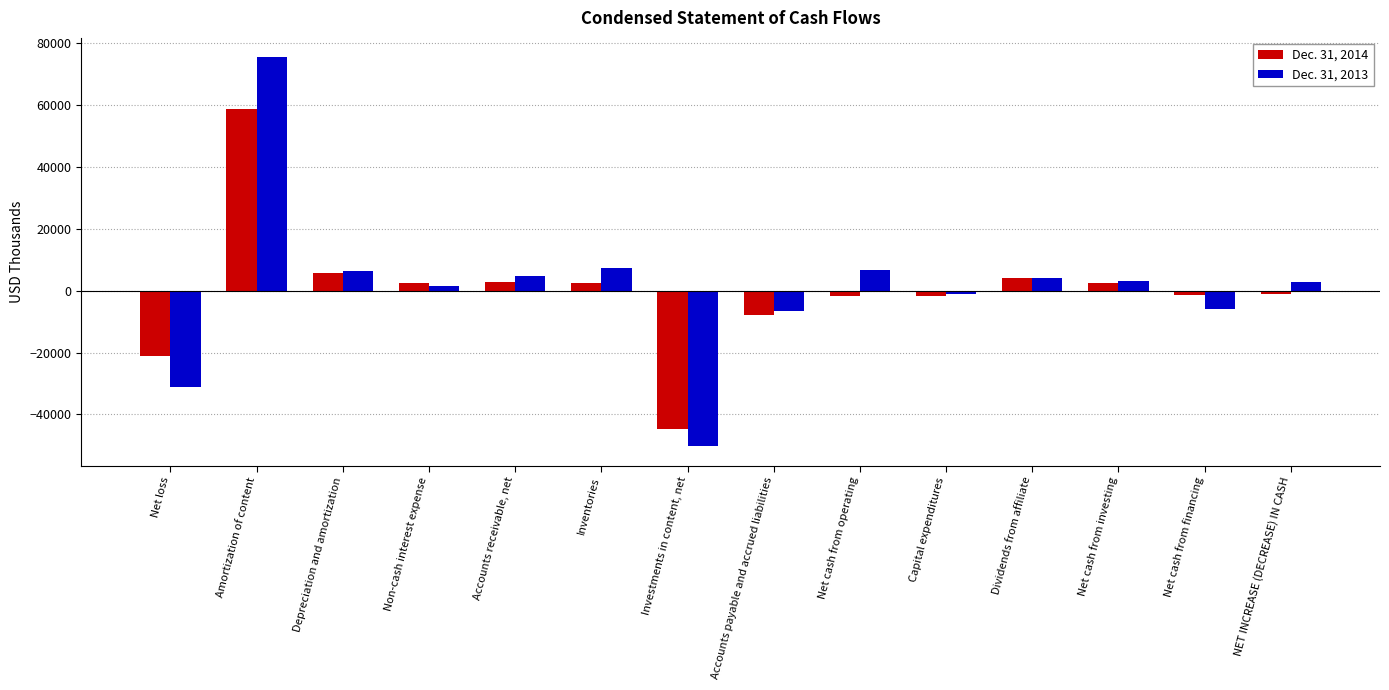

What position from the left is Dividends from affiliate?

11